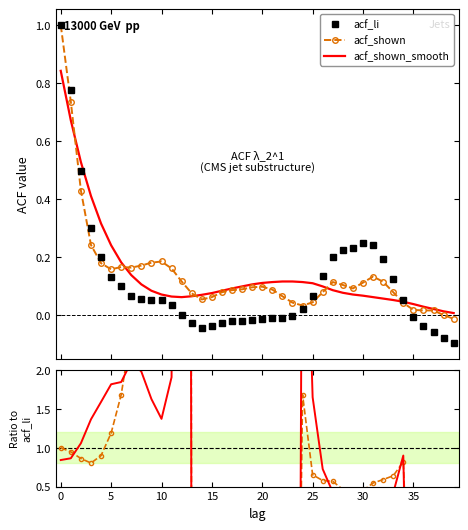

What is the value of the acf_shown_smooth point at the 8th from the left?

0.1